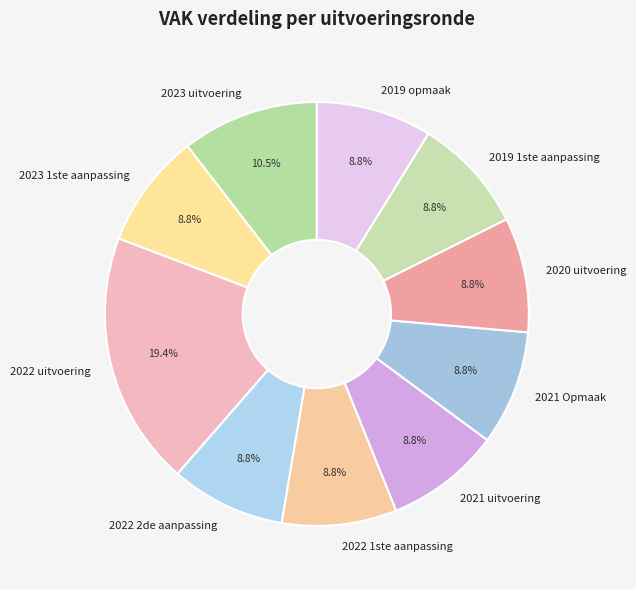

Does 2023 uitvoering represent more than half of the total?

No